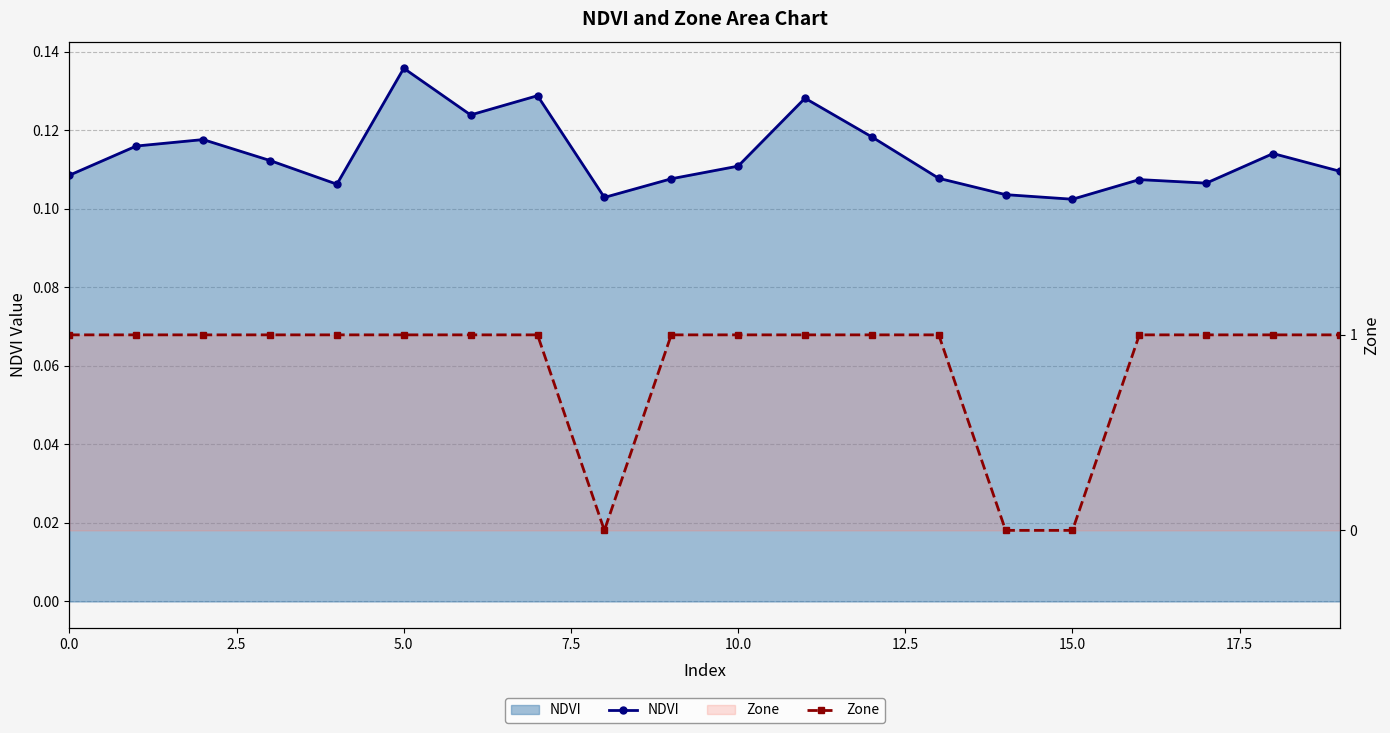

The value of NDVI at 9 is 0.0. True or false?

False